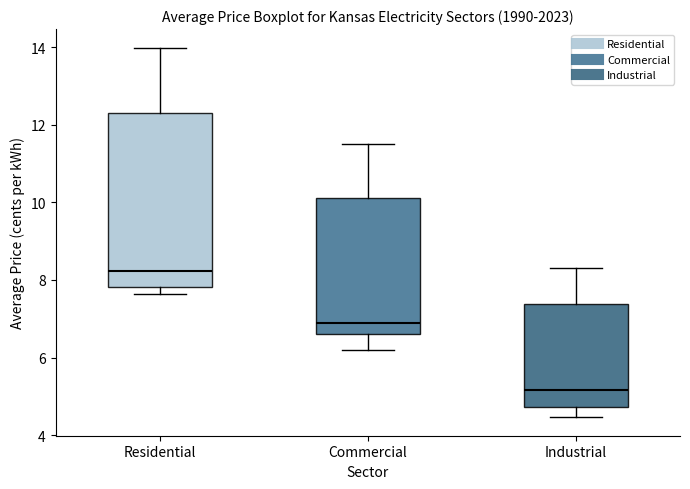

Which box has the lowest median line?

Industrial